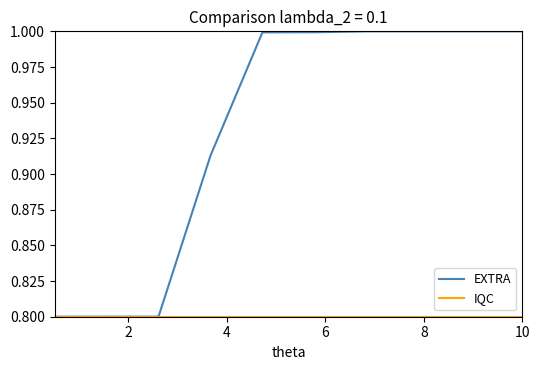

Is this an area chart (filled region under the line)?

No